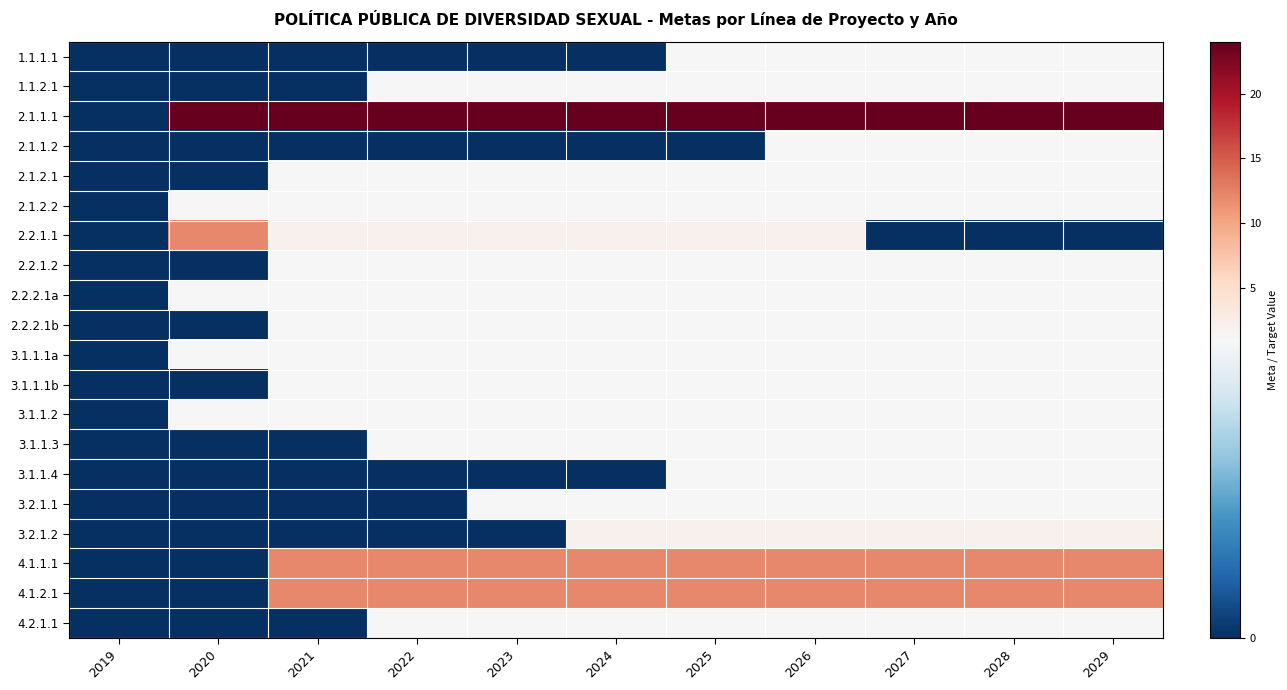

How many series are shown in this chart?

20